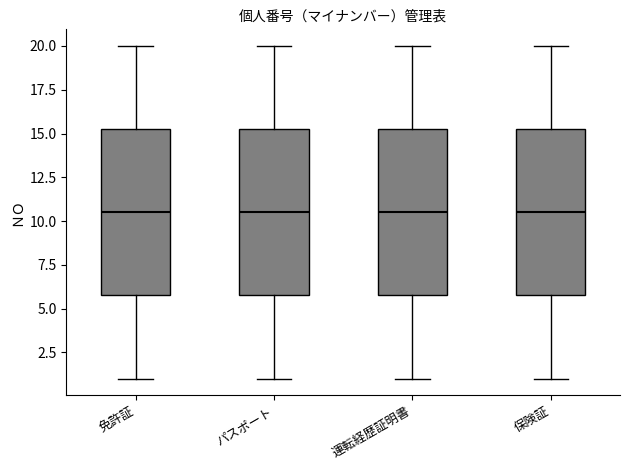

Reading left to right, read every box against the y-axis: the position of its median line, the range the box covers, and the ends of its whiskers. The values are not printed on the chart, so give them approximately, as read against the axis.

免許証: median 10.5, box 6.0 to 15.5, whiskers 1.0 to 20.0
パスポート: median 10.5, box 6.0 to 15.5, whiskers 1.0 to 20.0
運転経歴証明書: median 10.5, box 6.0 to 15.5, whiskers 1.0 to 20.0
保険証: median 10.5, box 6.0 to 15.5, whiskers 1.0 to 20.0